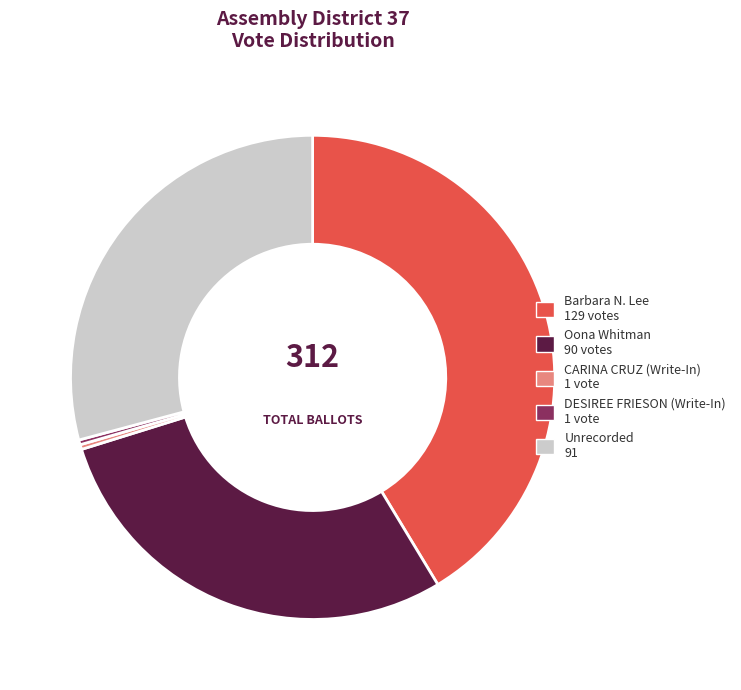

Count the number of slices in the pie.

5